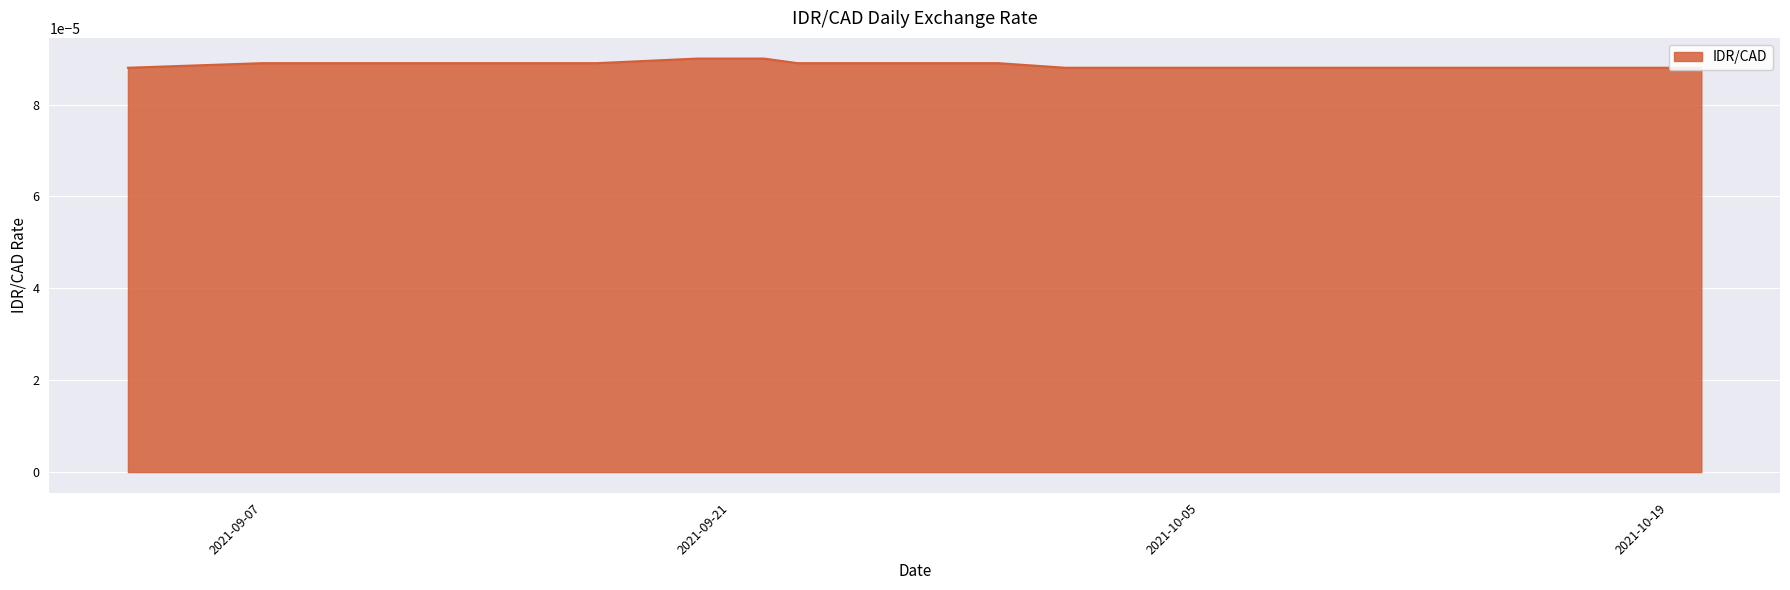

The value at 2021-09-20 is 0.0. True or false?

True